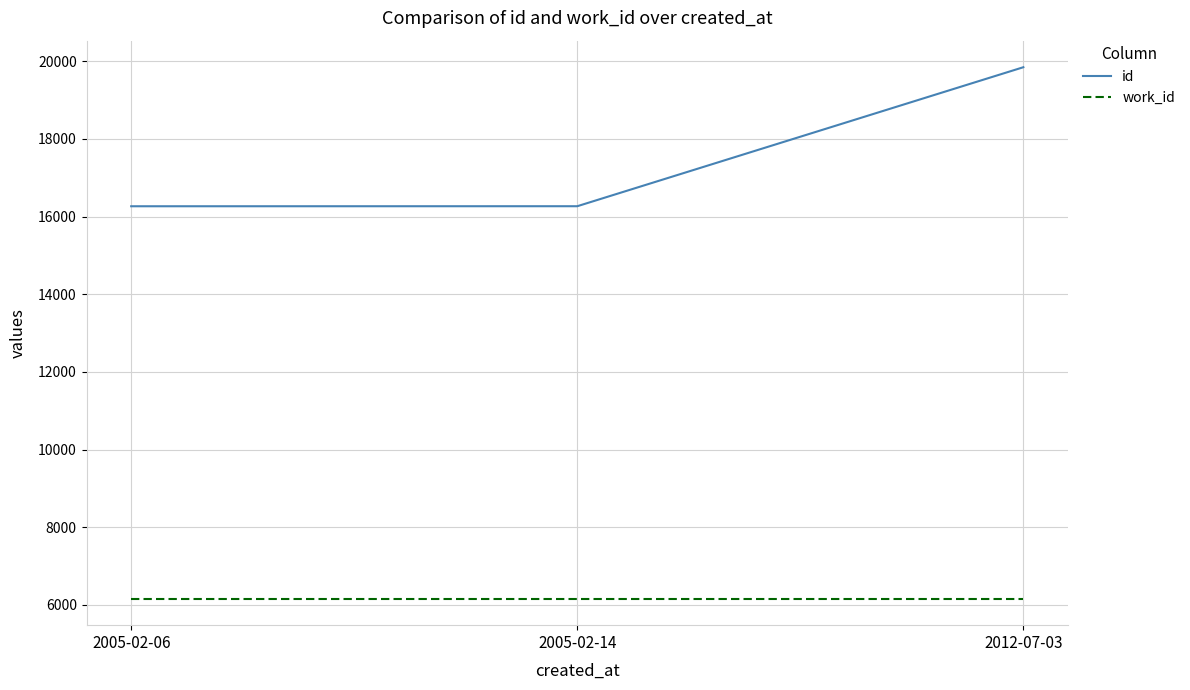

What position from the right is 2005-02-06?

3